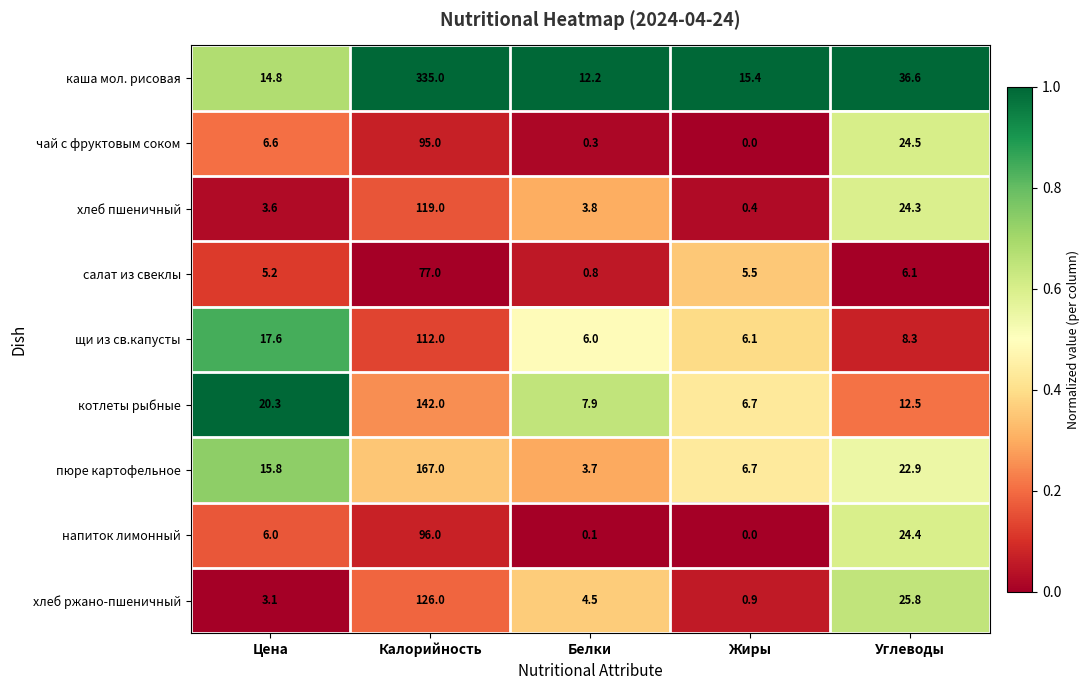

At Белки, list the series in order from largest to smallest.

каша мол. рисовая, котлеты рыбные, щи из св.капусты, хлеб ржано-пшеничный, хлеб пшеничный, пюре картофельное, салат из свеклы, чай с фруктовым соком, напиток лимонный